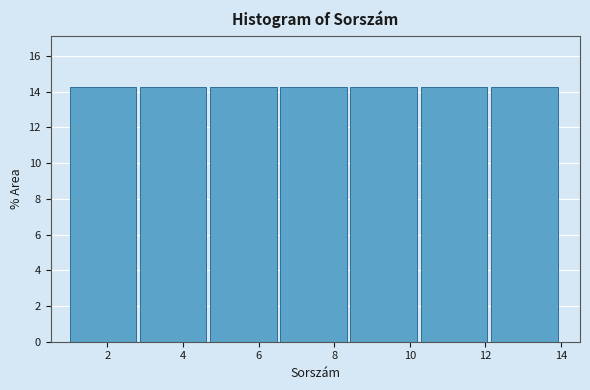

Reading left to right, transcribe this chart: for each bar, give the range it covers on the x-axis and its height. Neither the bar edges nor the heights are printed on the chart, so give them approximately, as read against the axes.

1.0 to 2.8: 14.2
2.8 to 4.8: 14.2
4.8 to 6.6: 14.2
6.6 to 8.4: 14.2
8.4 to 10.2: 14.2
10.2 to 12.2: 14.2
12.2 to 14.0: 14.2